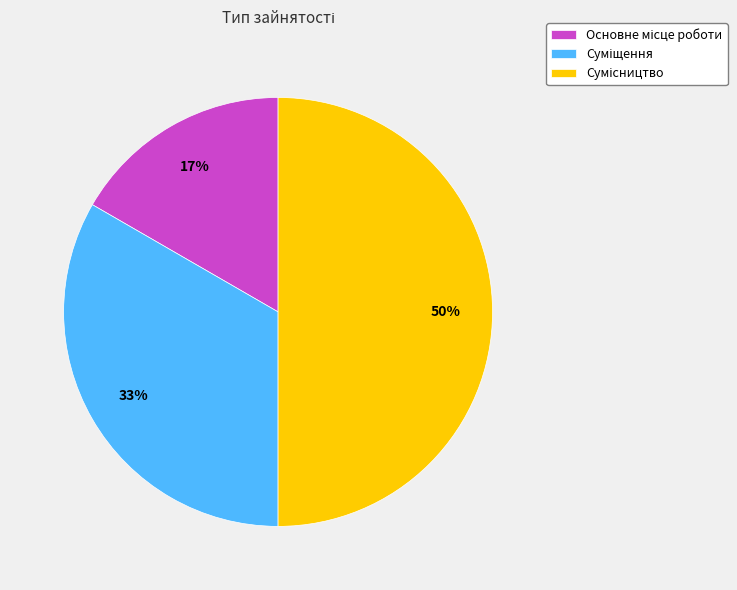

To the nearest percent, what is the difference between the largest and smallest slice percentages?

33%